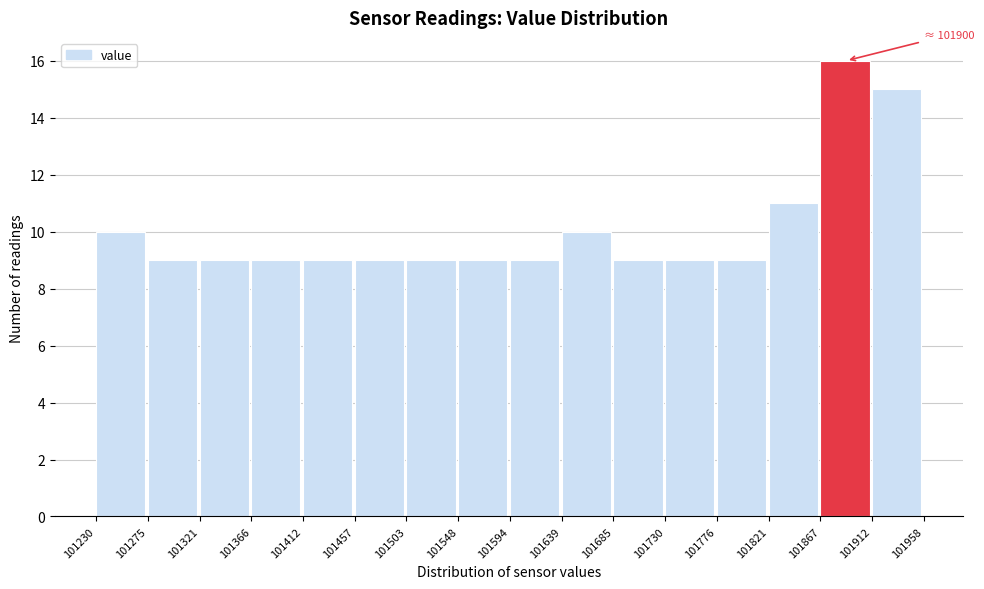

Which range on the x-axis has the tallest bar?

101867 to 101912